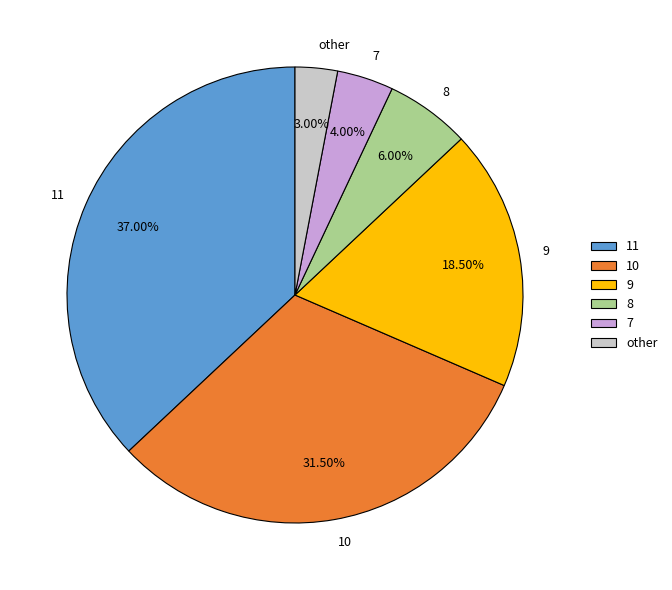

Is there any slice that represents more than half of the pie?

No